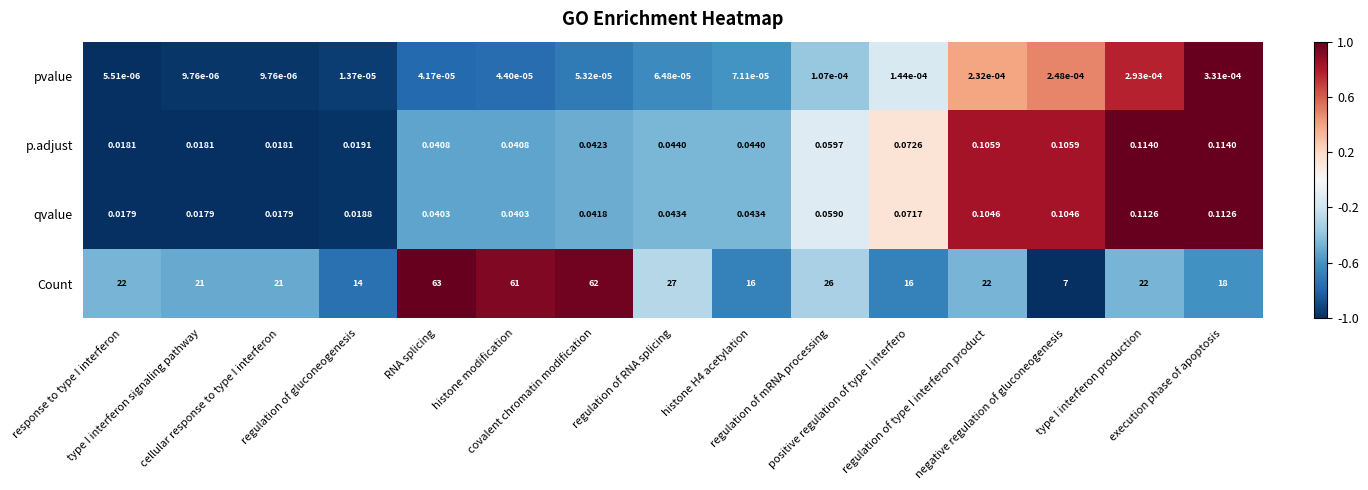

Which series has the largest total across all categories?

Count